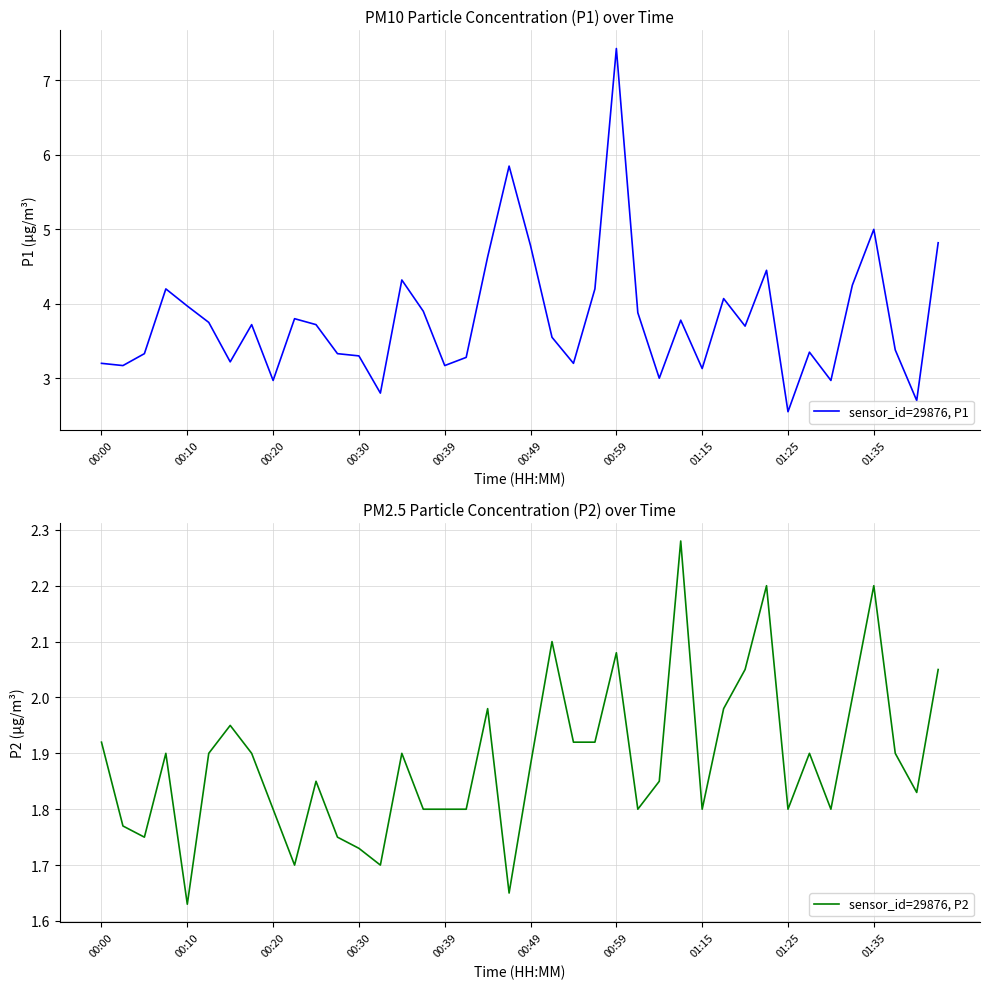

Rank the series by their average value, from highest to lowest.

sensor_id=29876, P1, sensor_id=29876, P2